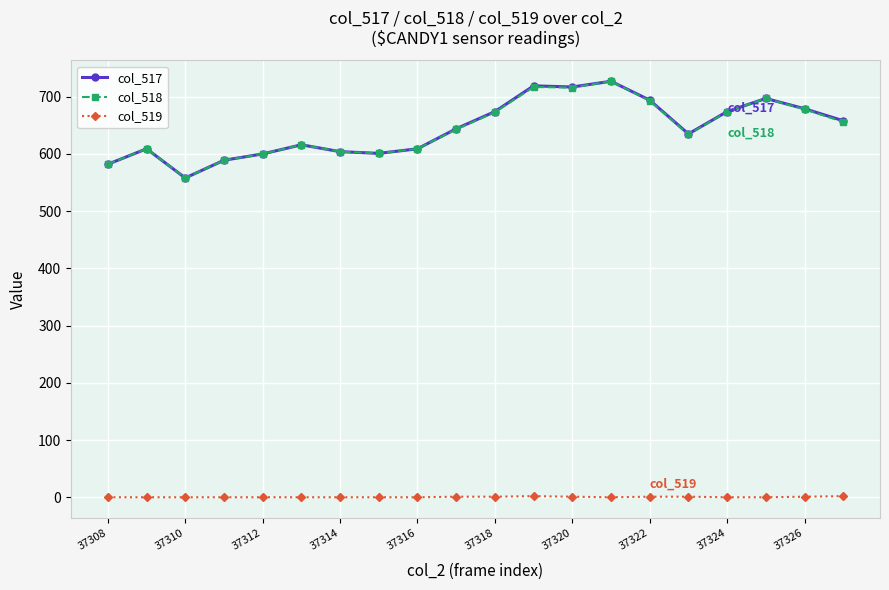

What is the greatest value displayed?

727